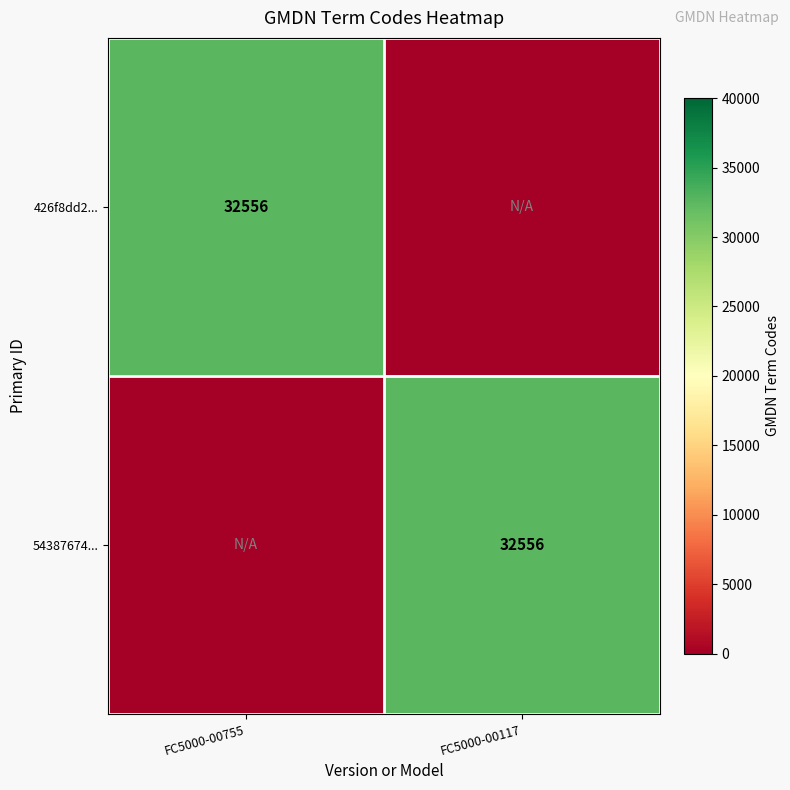

The value of 426f8dd2... at FC5000-00755 is 16179. True or false?

False